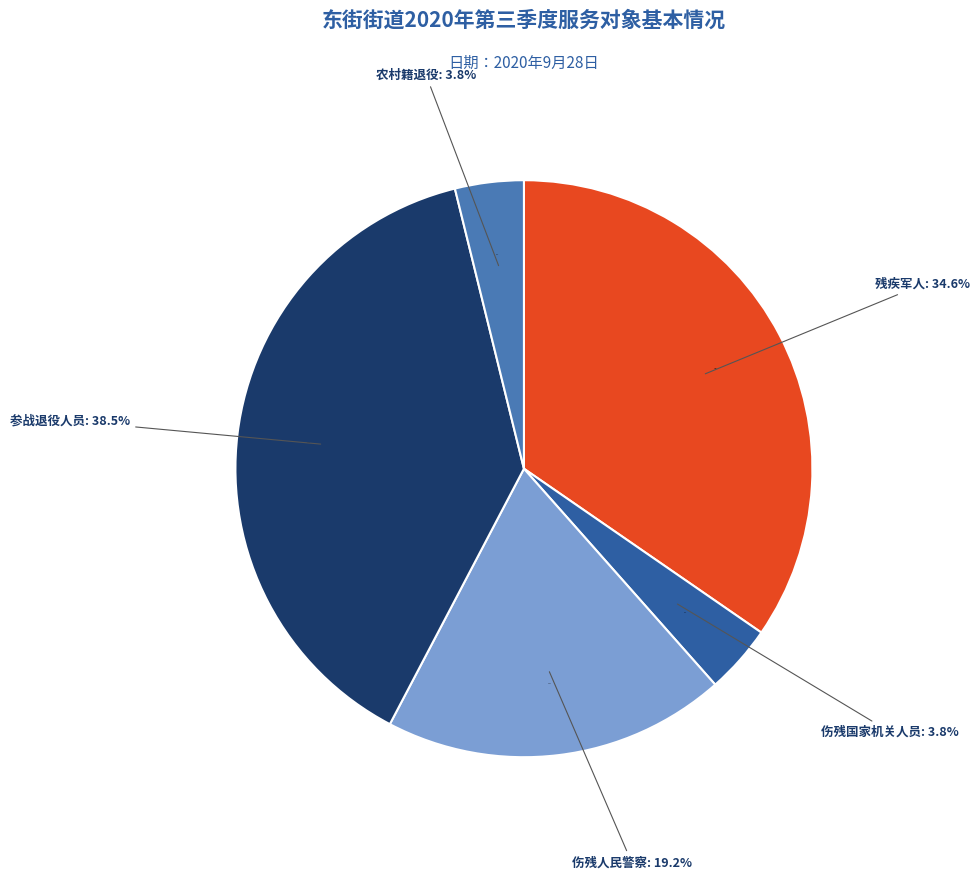

What is the ratio of the value at 参战退役人员 to the value at 残疾军人?

1.1